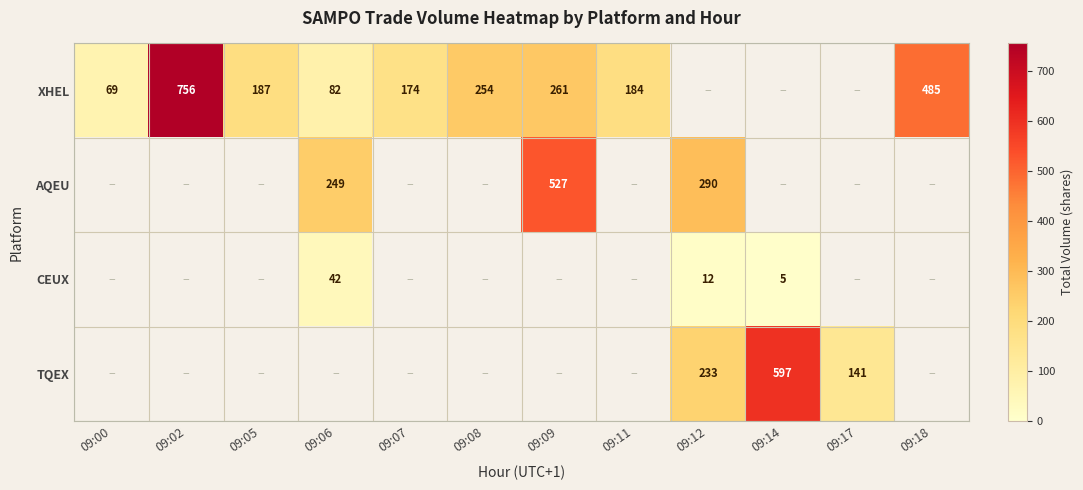

What is the sum of the CEUX values at 09:12 and 09:06?

54